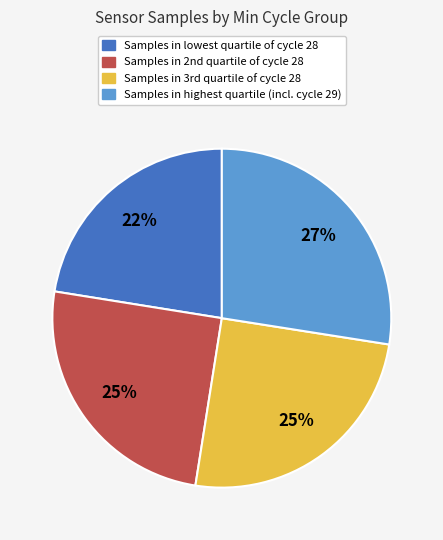

Which category has the smallest portion of the pie?

Samples in lowest quartile of cycle 28